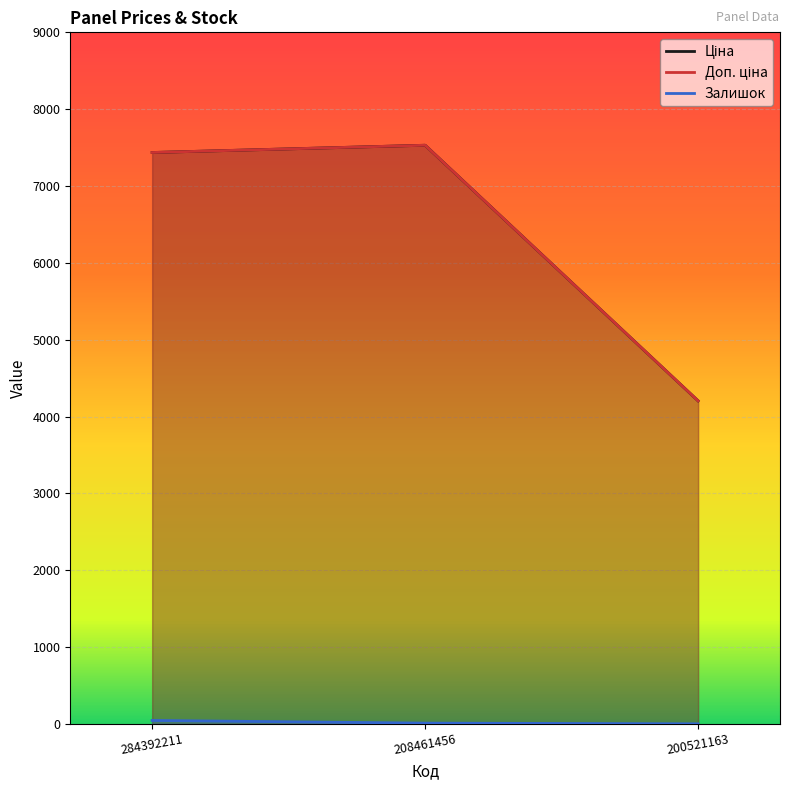

What is the sum of the Залишок values at 284392211 and 208461456?

57.0